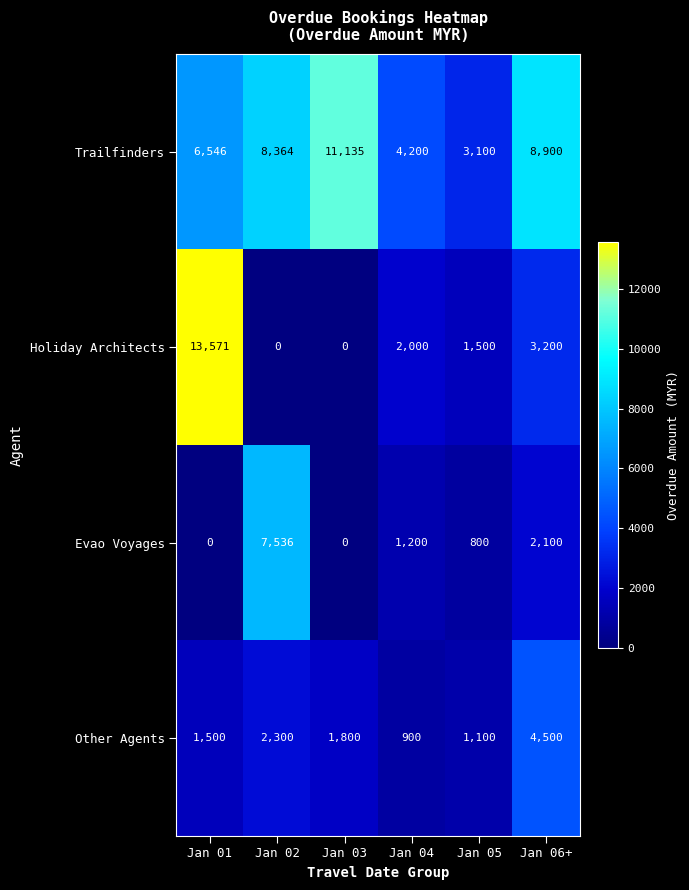

What is the sum of all Evao Voyages values?

11636